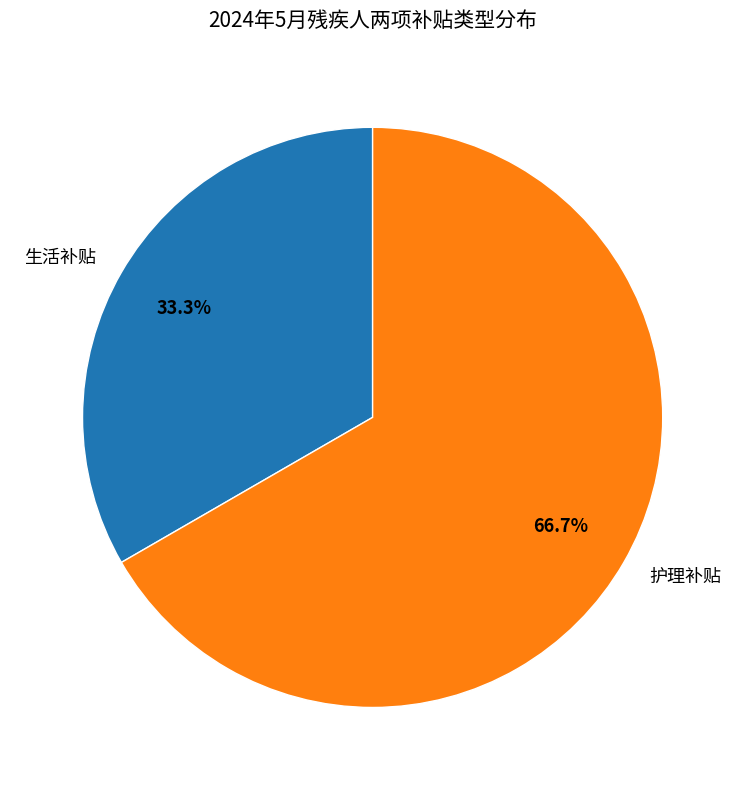

To the nearest percent, what is the average slice percentage?

50%